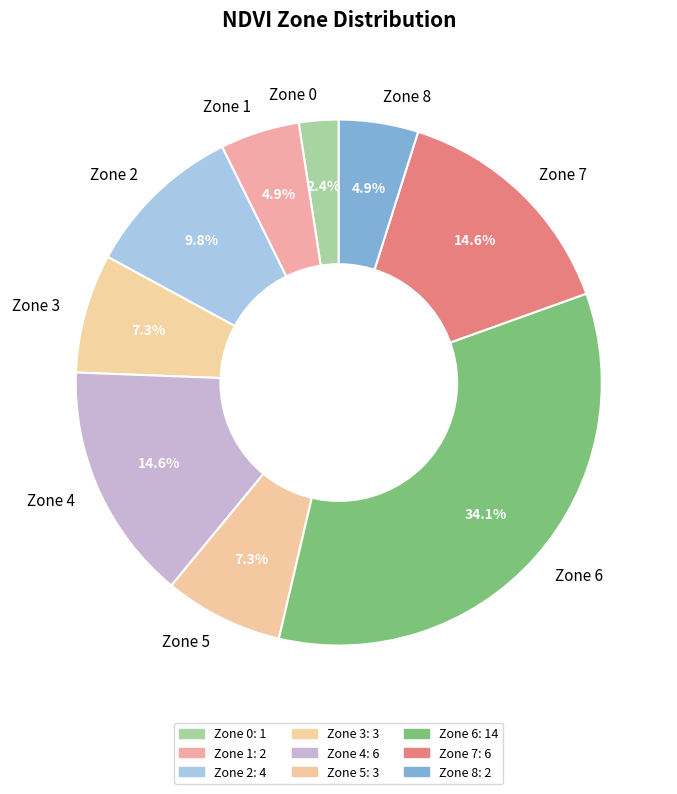

Which category has the biggest portion of the pie?

Zone 6